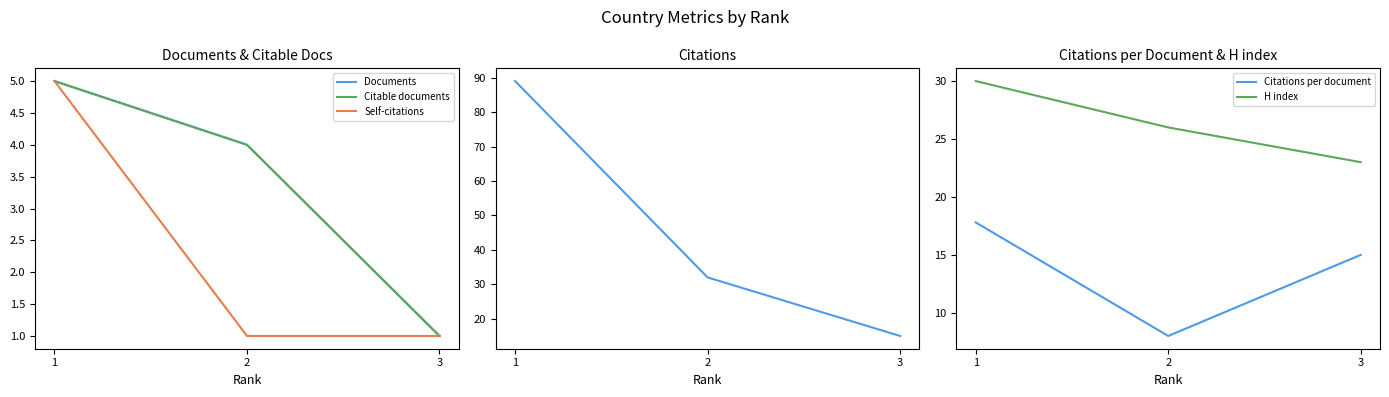

Which series has the largest total across all categories?

Citations